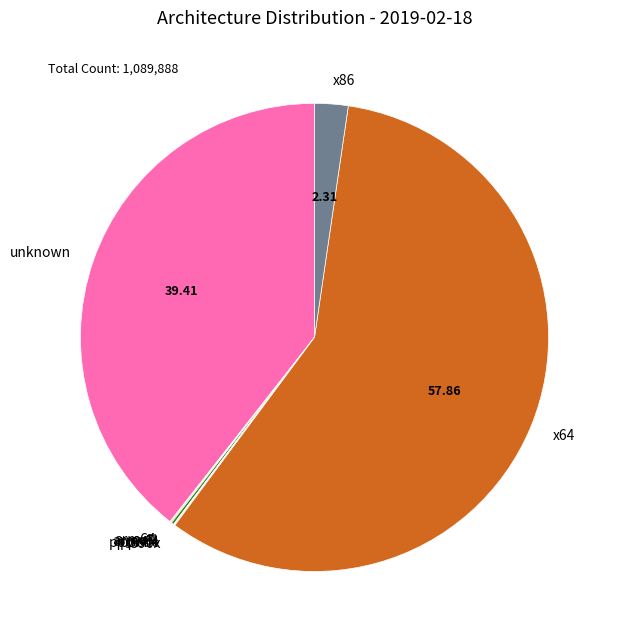

Approximately how many times larger is the value at x64 compared to x86?

25.0